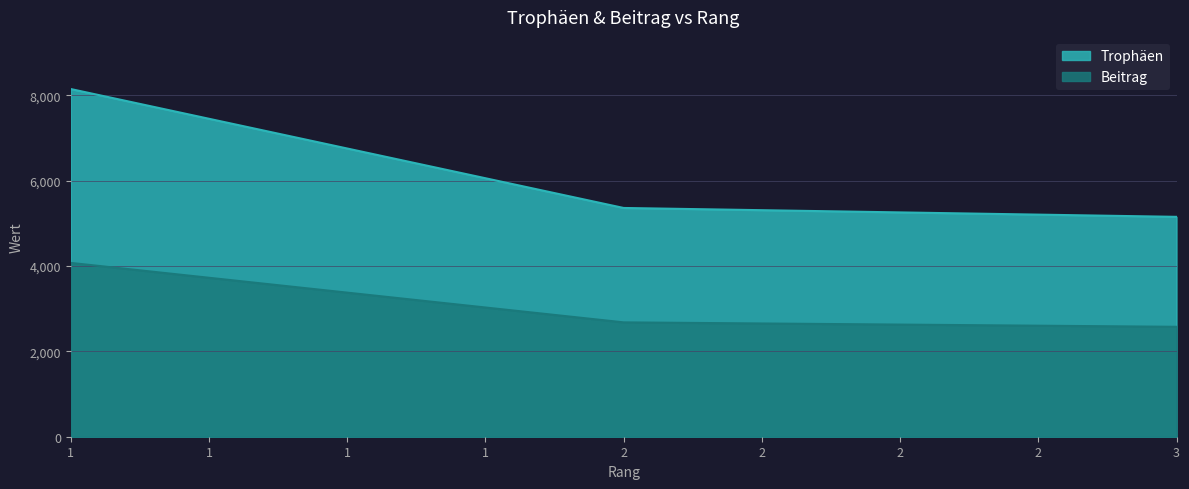

The value of Beitrag at 2 is 1075. True or false?

False